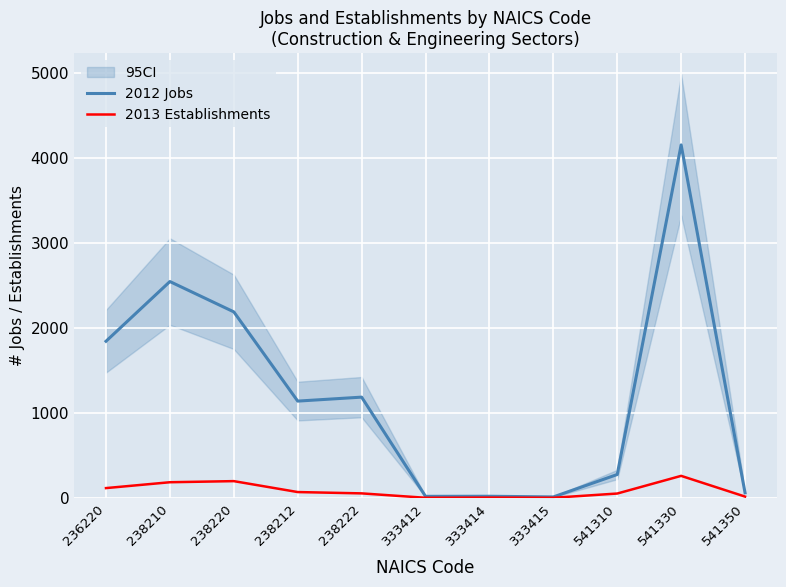

Where does the 2012 Jobs series first go above 1139?

236220